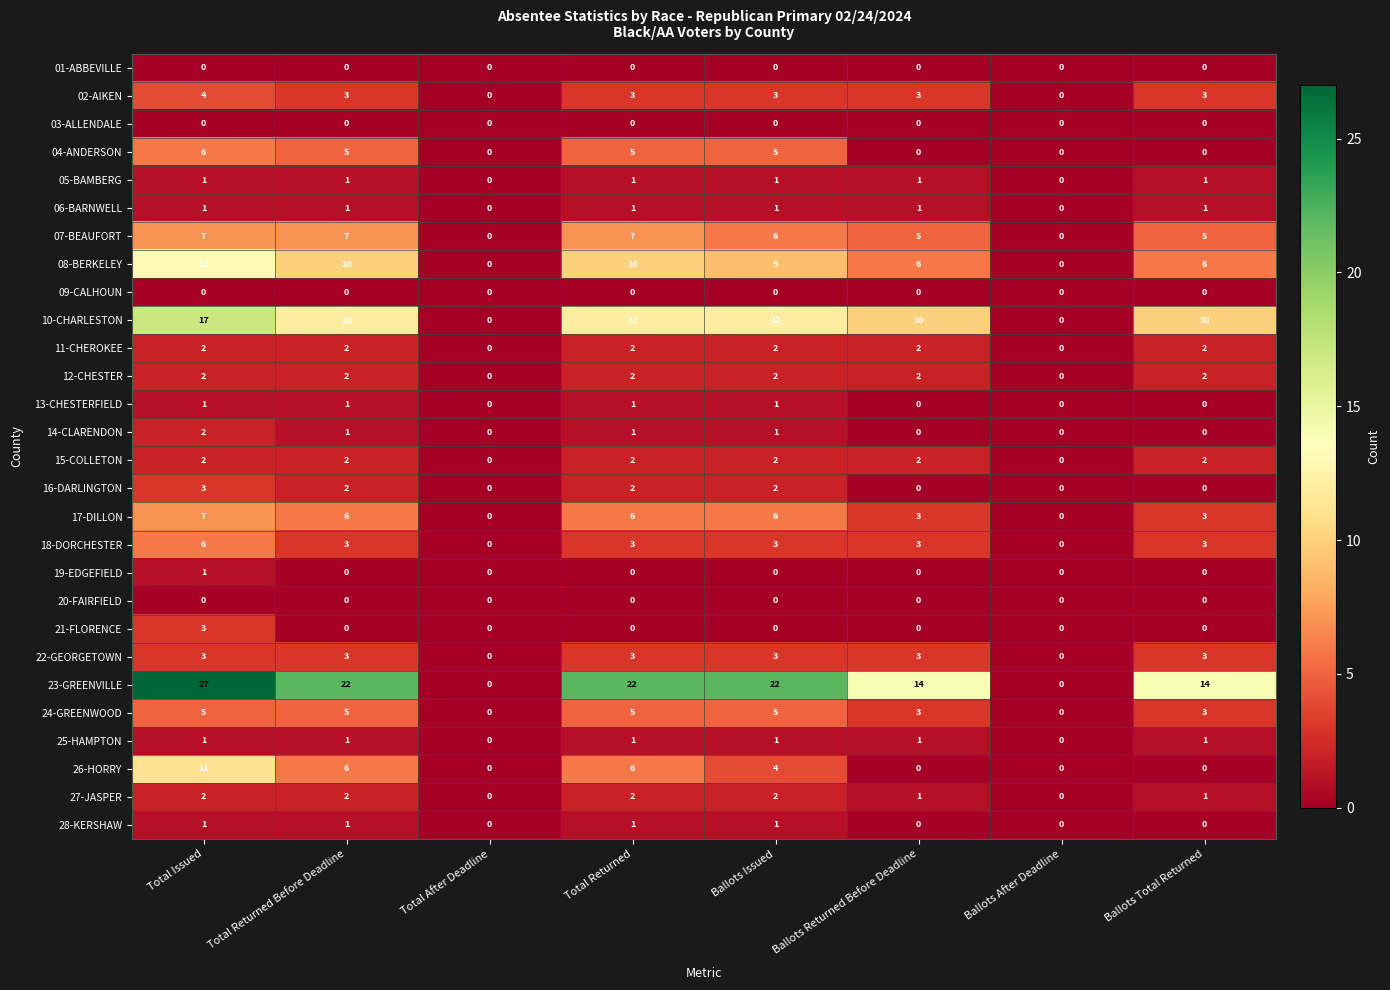

Count the 24-GREENWOOD values in the range 3 to 5.

6